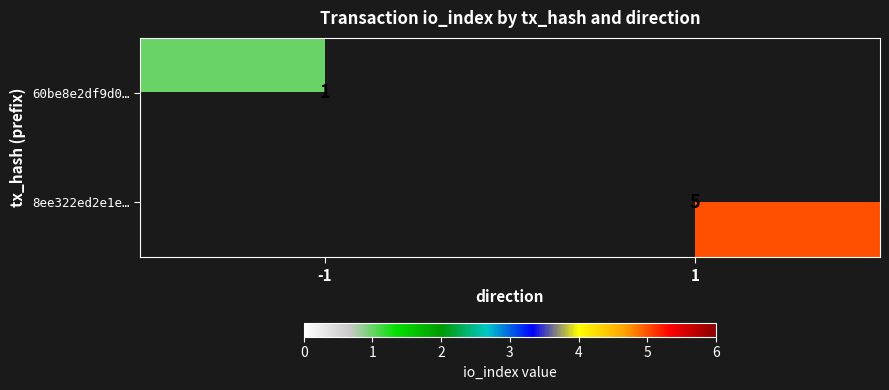

The 8ee322ed2e1e… series shows 2 at 1. True or false?

False